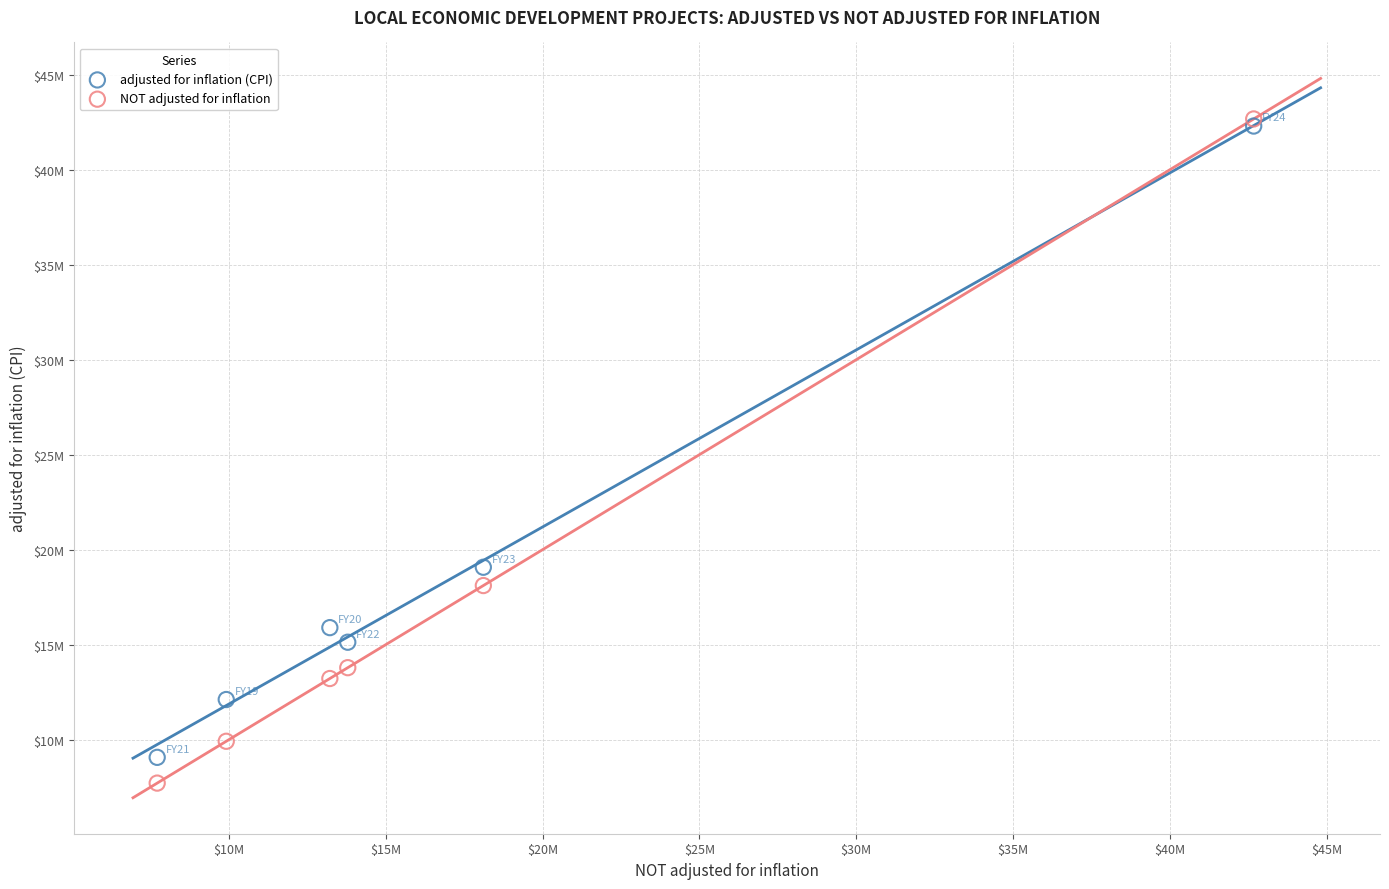

What are all the series names shown in the legend?

adjusted for inflation (CPI), NOT adjusted for inflation